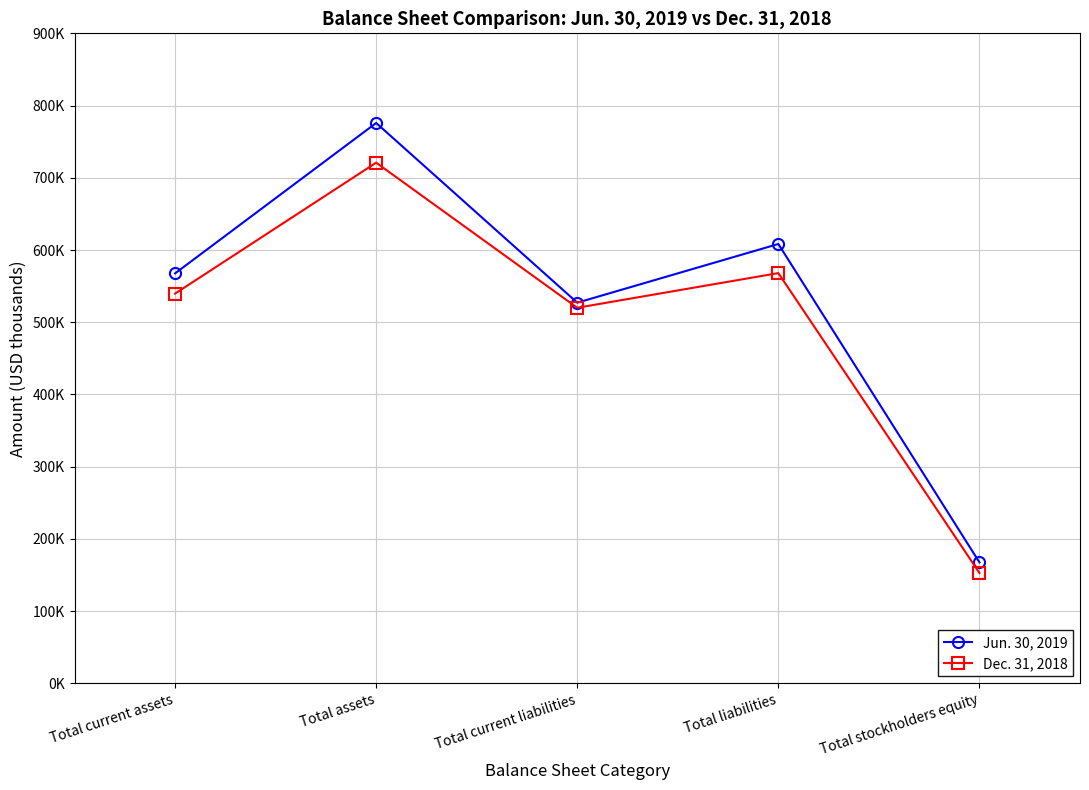

Which series has the largest total across all categories?

Jun. 30, 2019